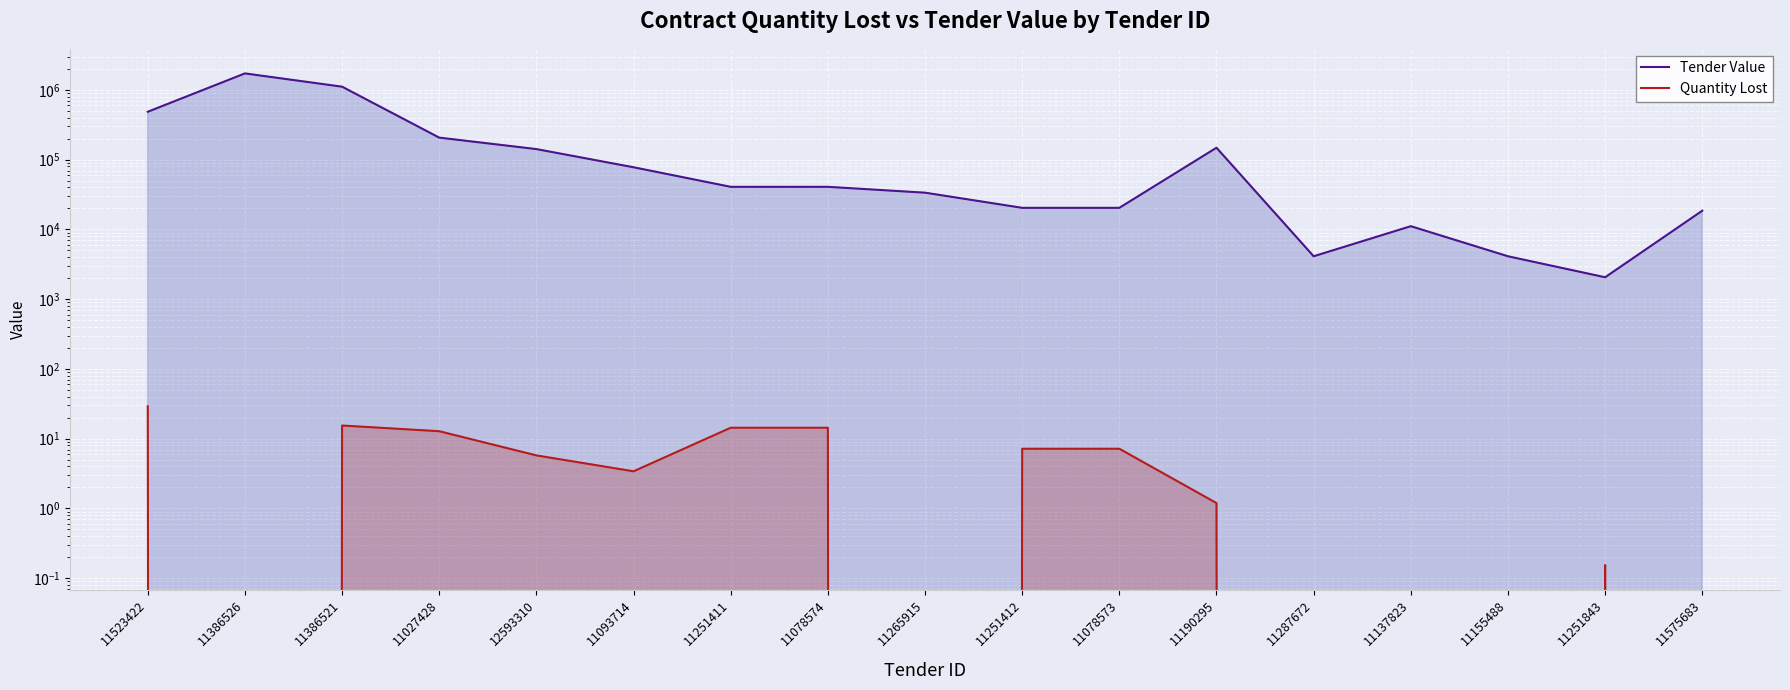

Reading right to left, list all the values displayed in this chart.

Tender Value: 11575683=18560.0	11251843=2062.7	11155488=4125.4	11137823=11136.0	11287672=4125.4	11190295=148480.0	11078573=20416.0	11251412=20416.0	11265915=33666.1	11078574=40832.0	11251411=40832.0	11093714=77896.3	12593310=141942.2	11027428=207176.0	11386521=1113600.0	11386526=1726080.0	11523422=486863.1
Quantity Lost: 11575683=0.0	11251843=0.2	11155488=0.0	11137823=0.0	11287672=0.0	11190295=1.2	11078573=7.2	11251412=7.2	11265915=0.0	11078574=14.4	11251411=14.4	11093714=3.4	12593310=5.8	11027428=12.8	11386521=15.5	11386526=0.0	11523422=29.2